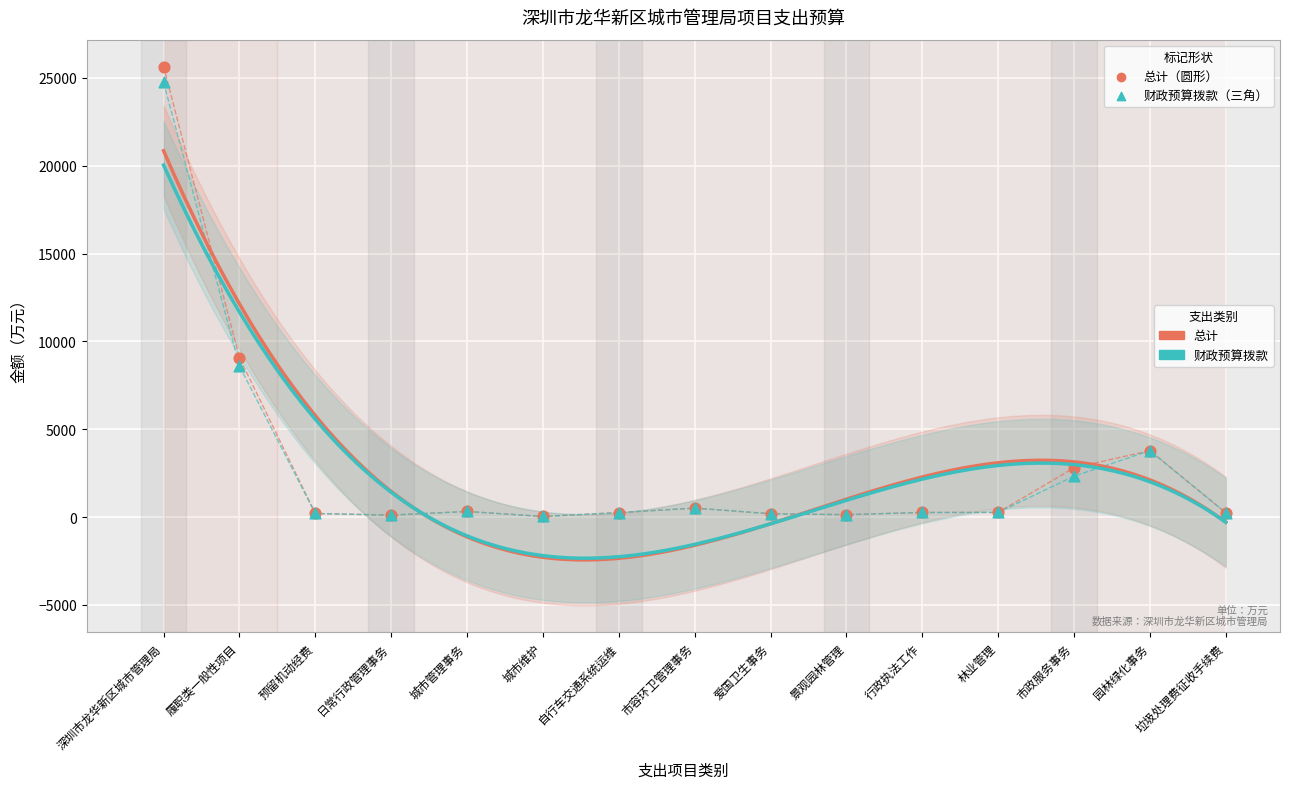

Which series reaches the maximum Y coordinate?

总计